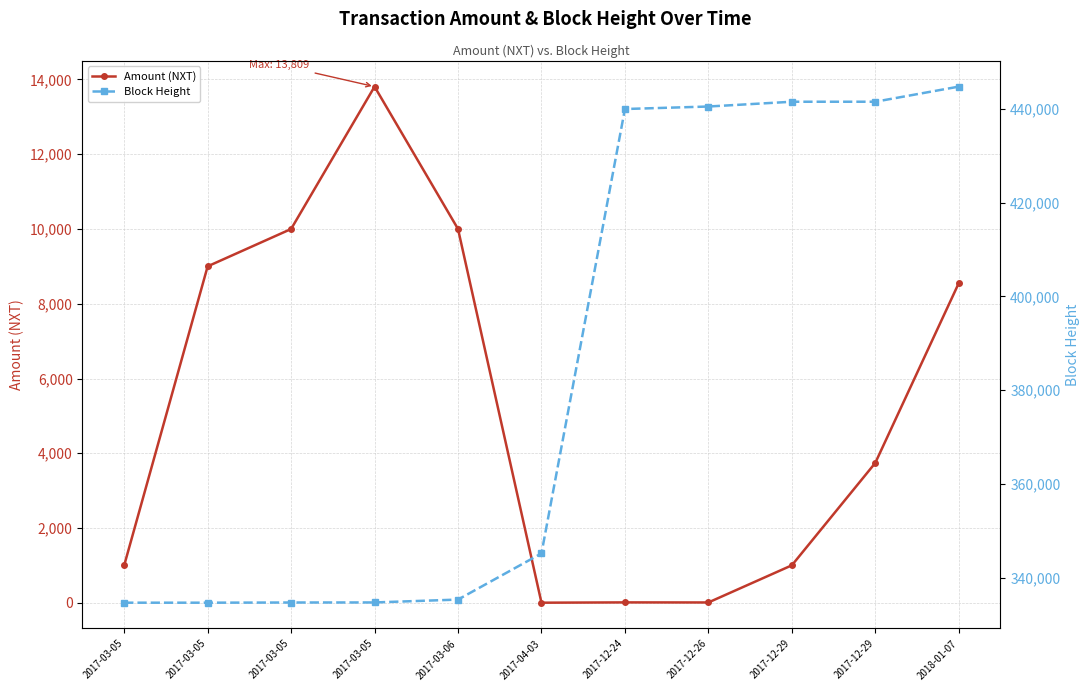

How many series are shown in this chart?

2